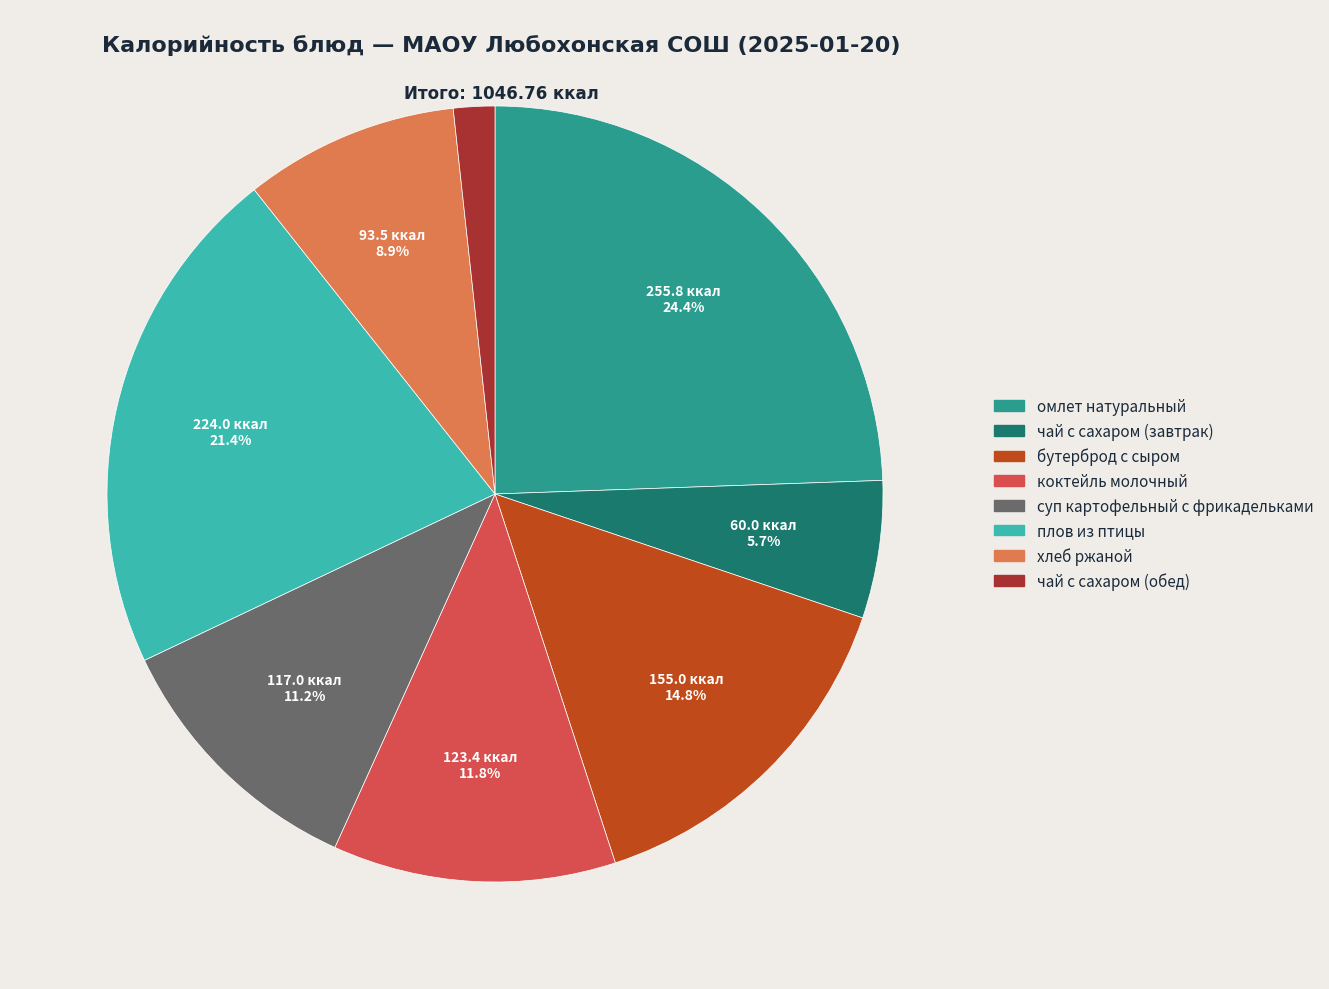

How many slices are in this pie chart?

8